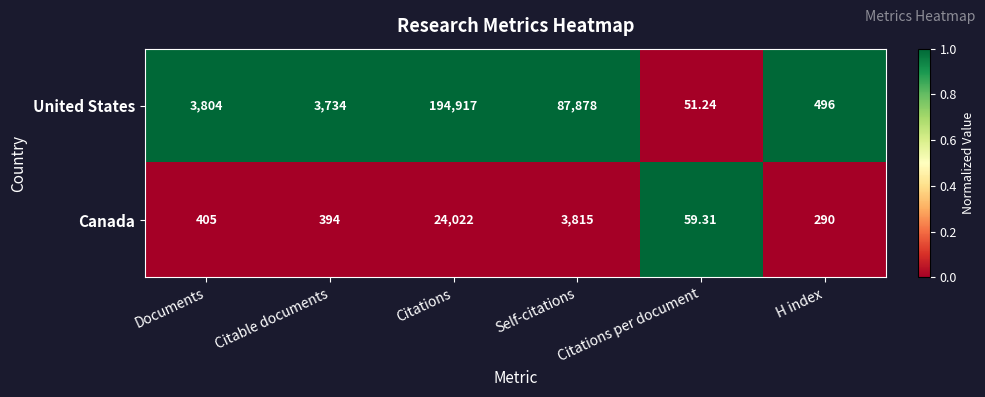

Rank the series by their maximum value, from lowest to highest.

Canada, United States